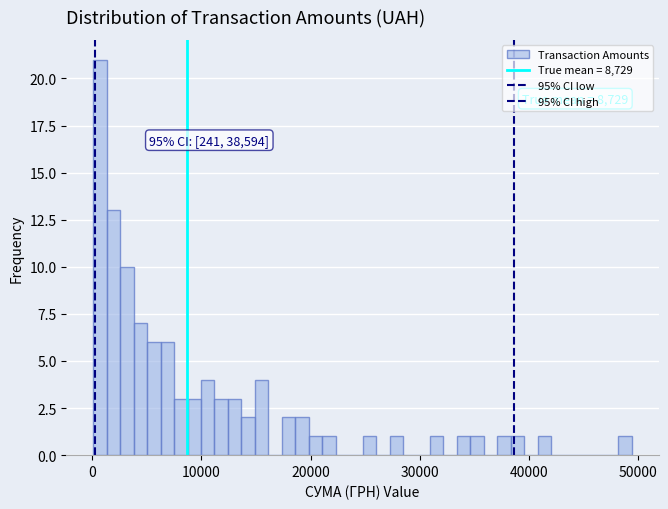

Around what value on the x-axis is the tallest bar? Give the approximate position of its centre, as read against the axis.

1000